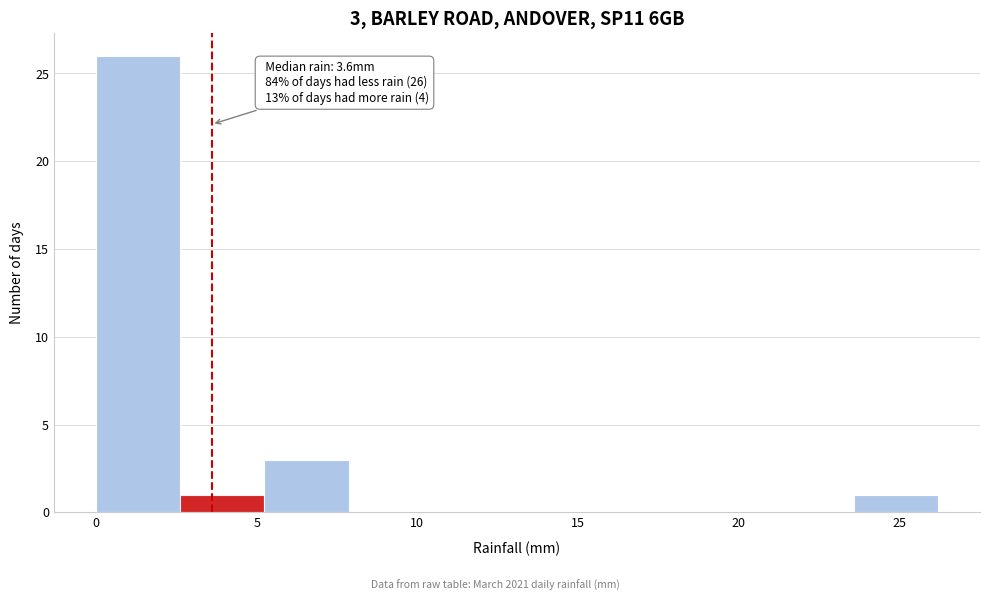

Which range on the x-axis has the tallest bar?

0.0 to 2.5